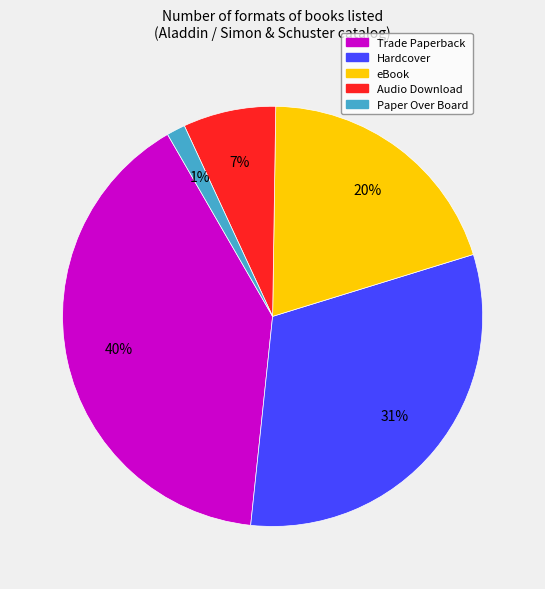

To the nearest percent, what is the difference between the Audio Download and Hardcover slice percentages?

24%